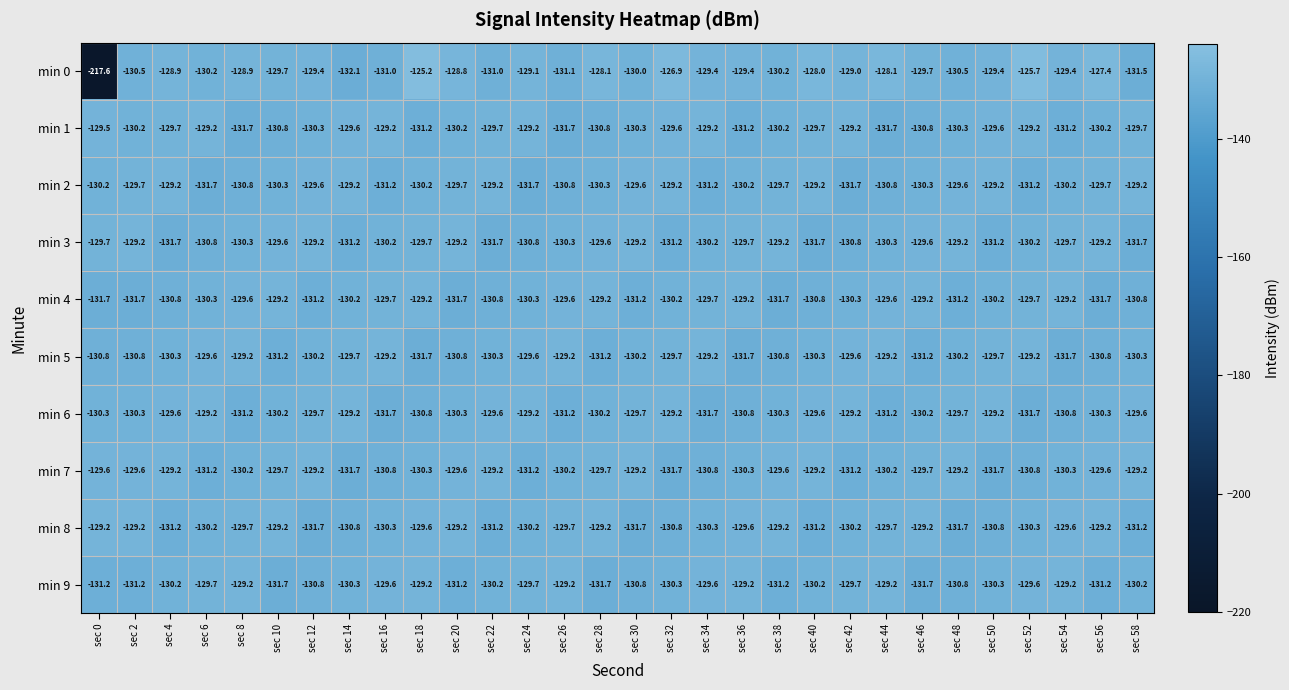

What is the difference between the highest and lowest values at sec 46?

2.5